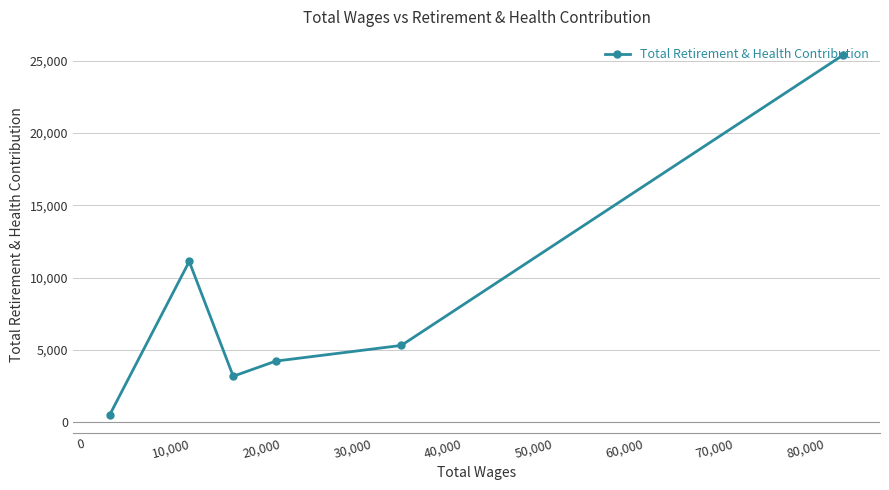

What is the average value?

8284